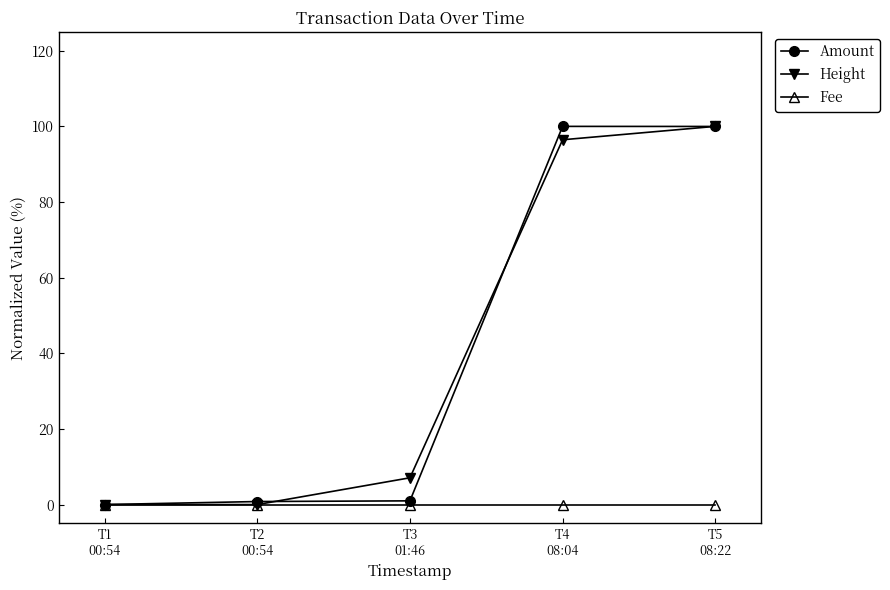

Which series changed the most between T4
08:04 and T5
08:22?

Height